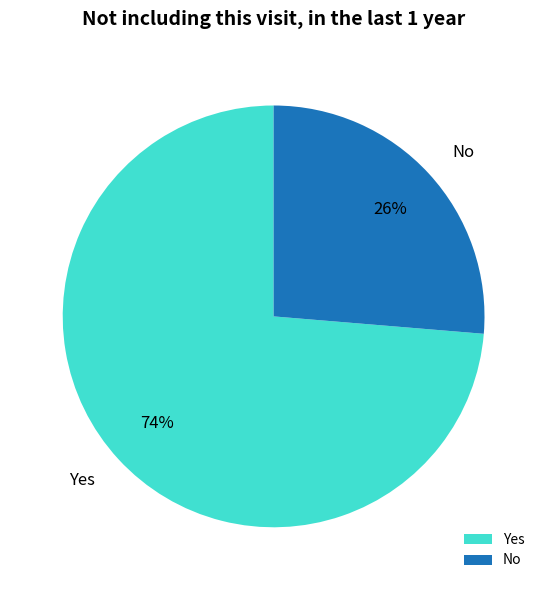

Which category has the smallest portion of the pie?

No